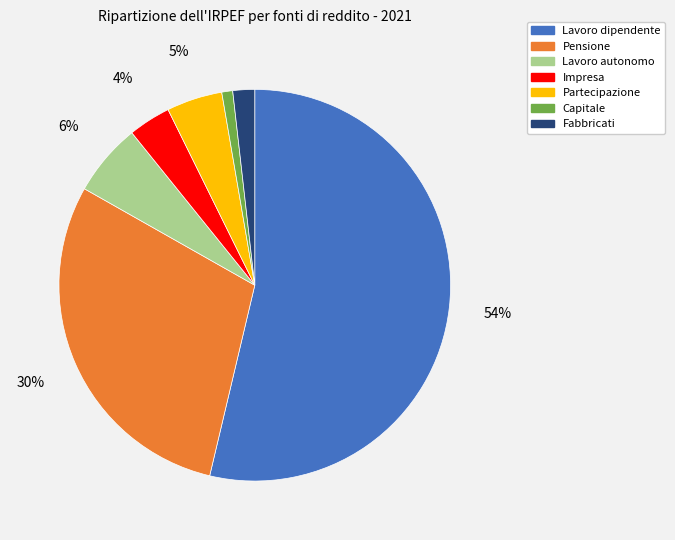

How many segments does this pie chart have?

7